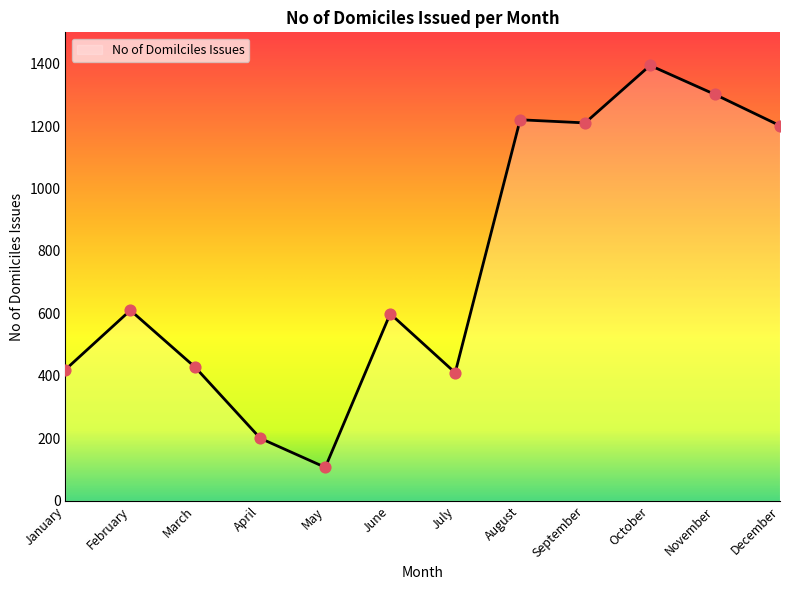

What is the change in value from November to December?

-100